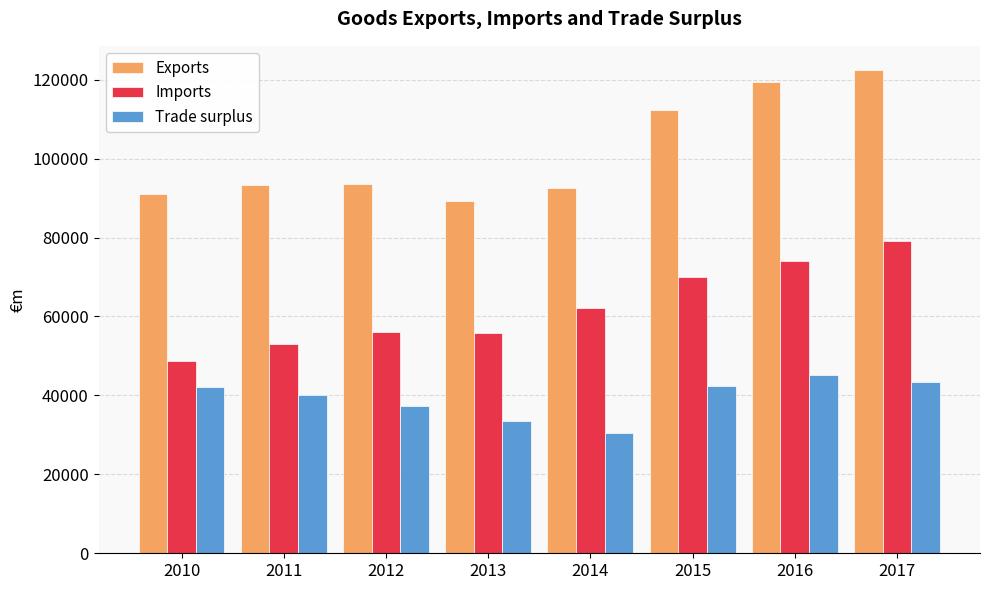

The Trade surplus series shows 11685.6 at 2010. True or false?

False